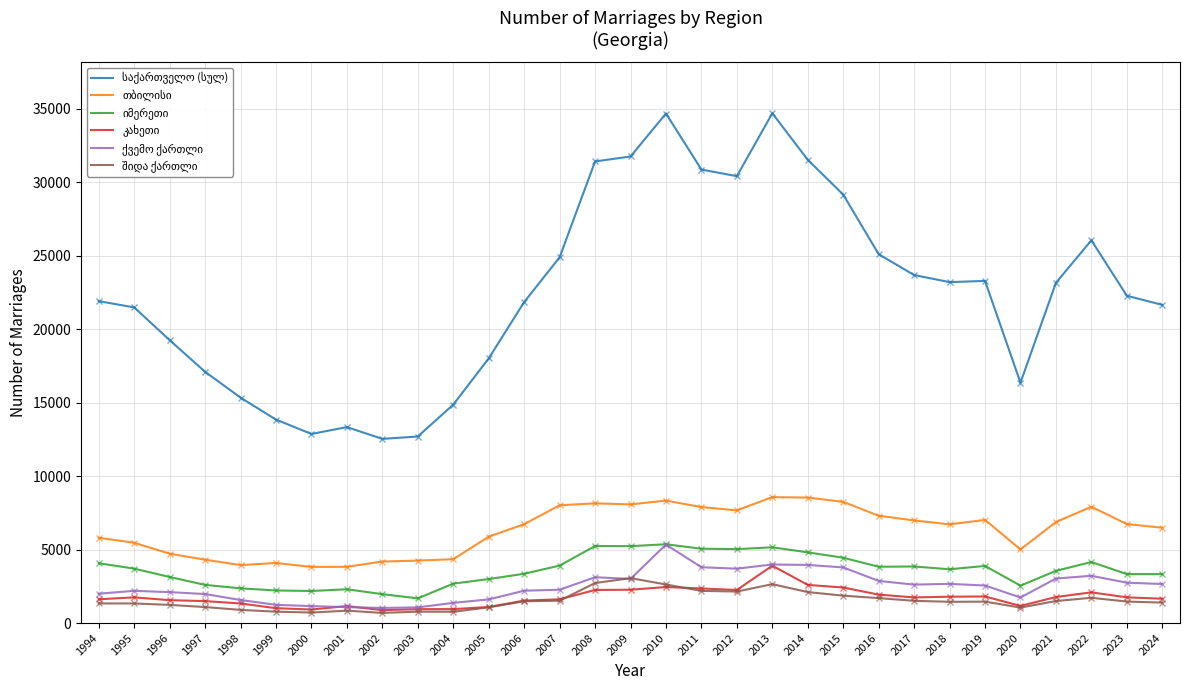

What is the smallest value displayed?

692